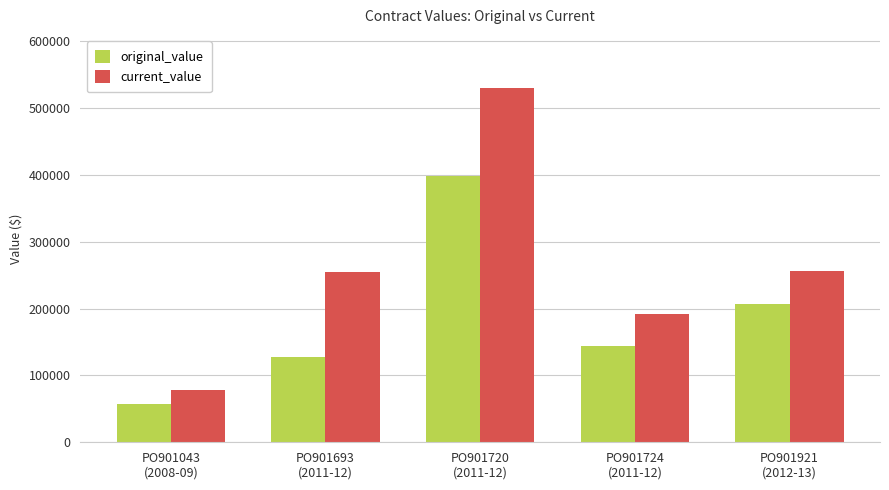

Which series has the largest range (max minus min)?

current_value